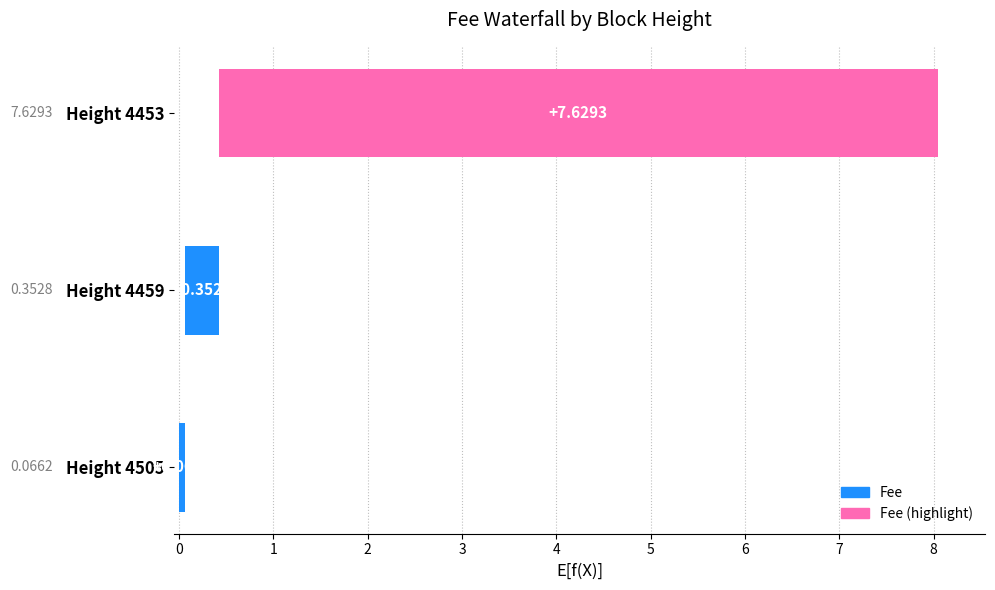

What is the difference between the second highest and minimum values?

0.3